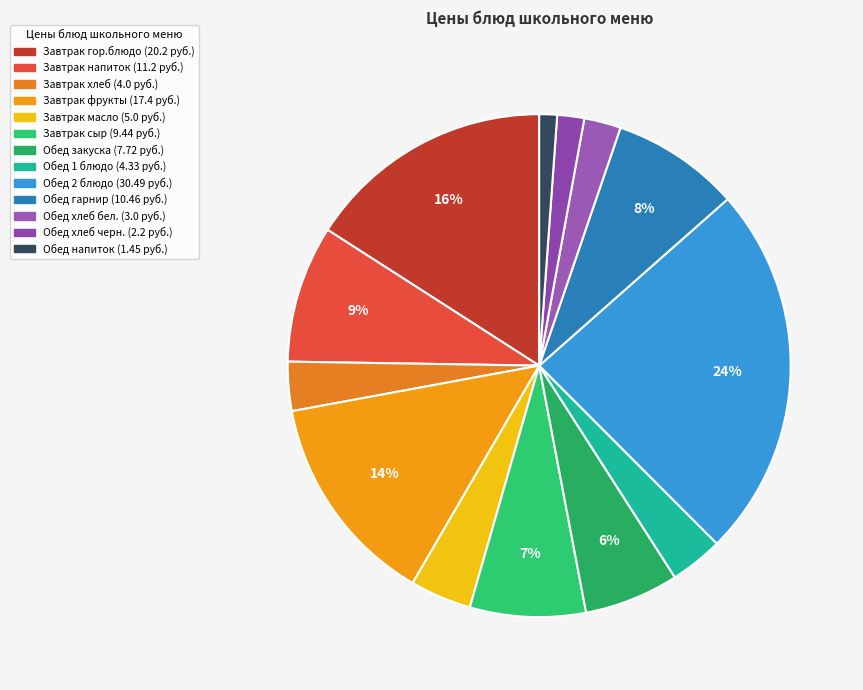

Count the number of slices in the pie.

13